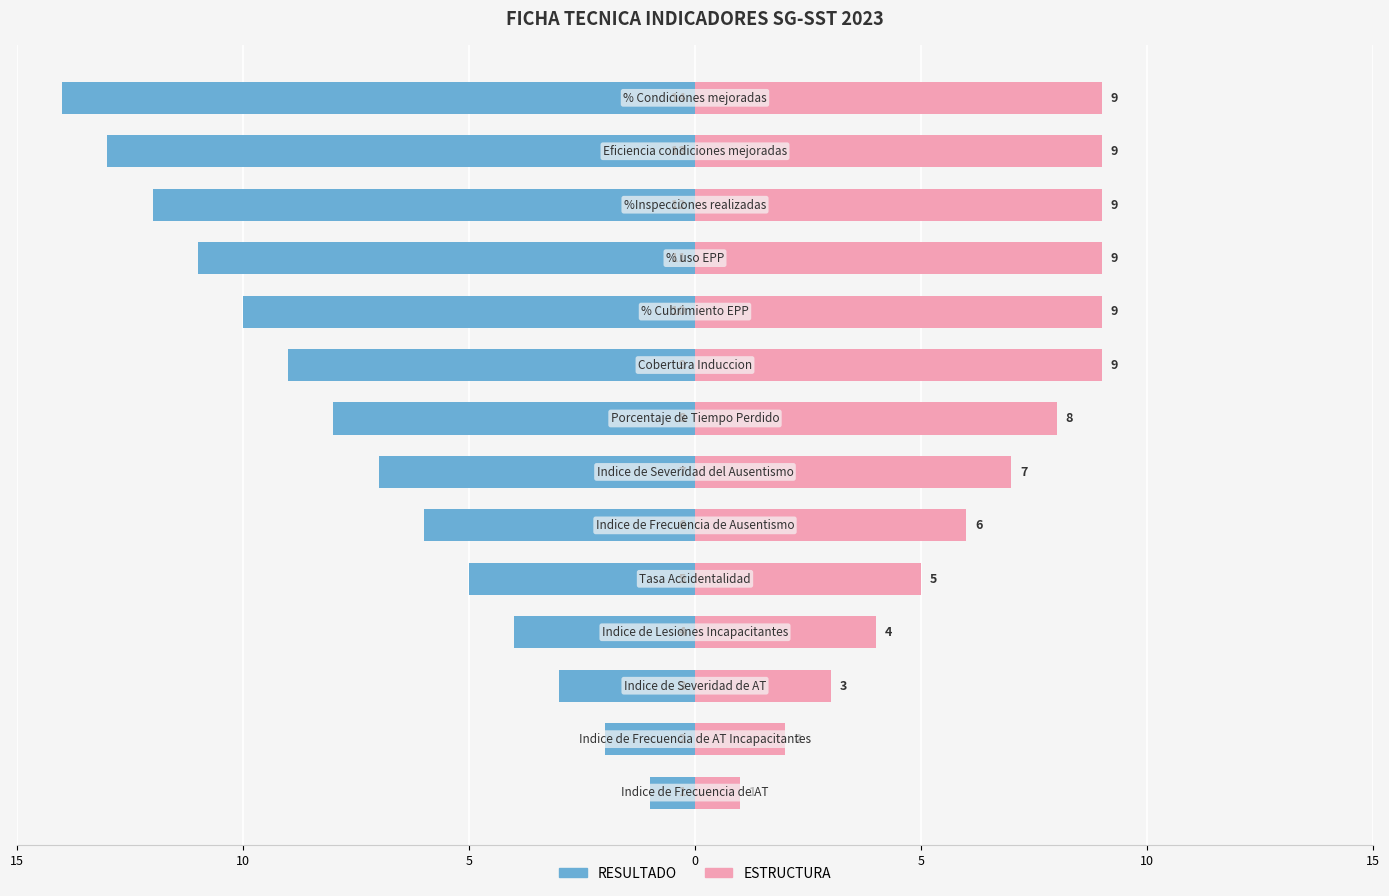

What is the lowest value of the ESTRUCTURA series?

1